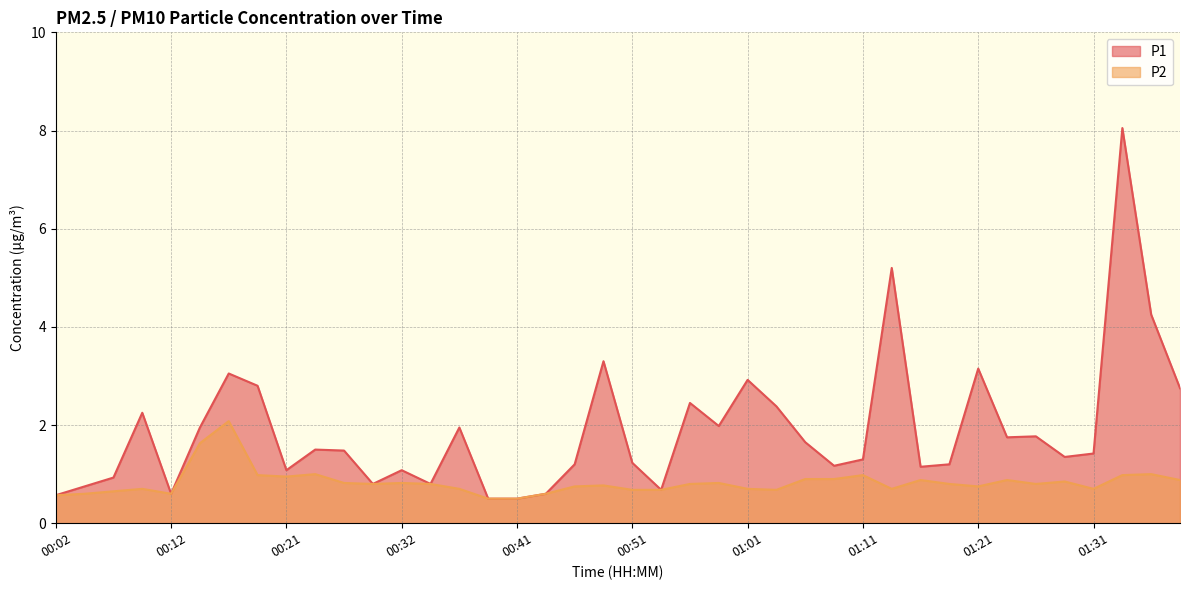

Rank the series by their maximum value, from lowest to highest.

P2, P1